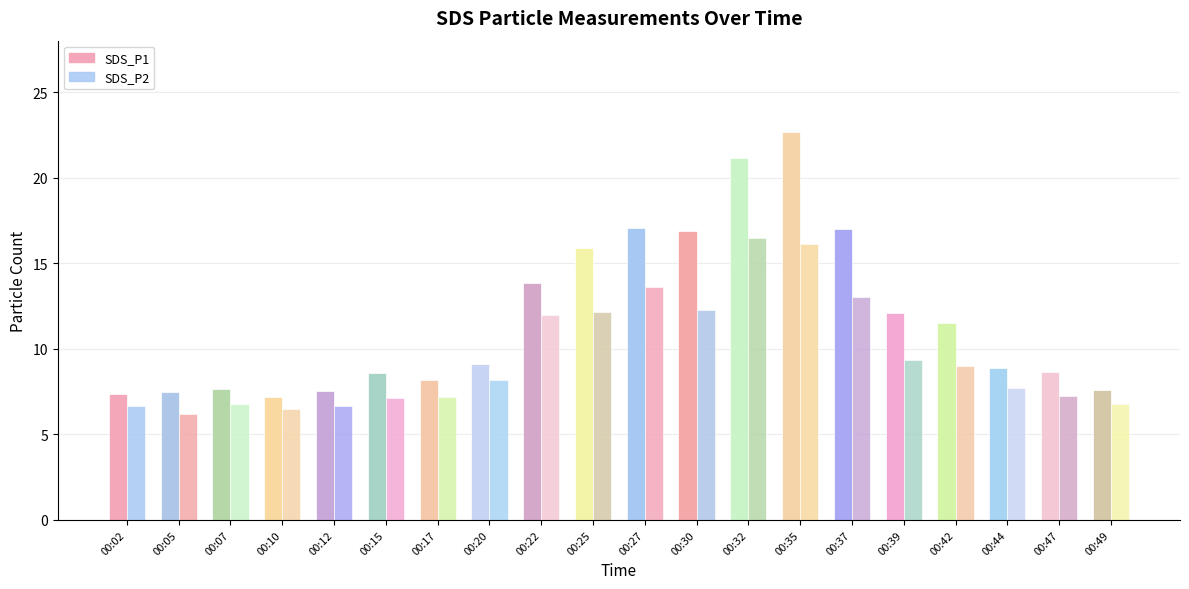

How many distinct data groups are displayed?

2